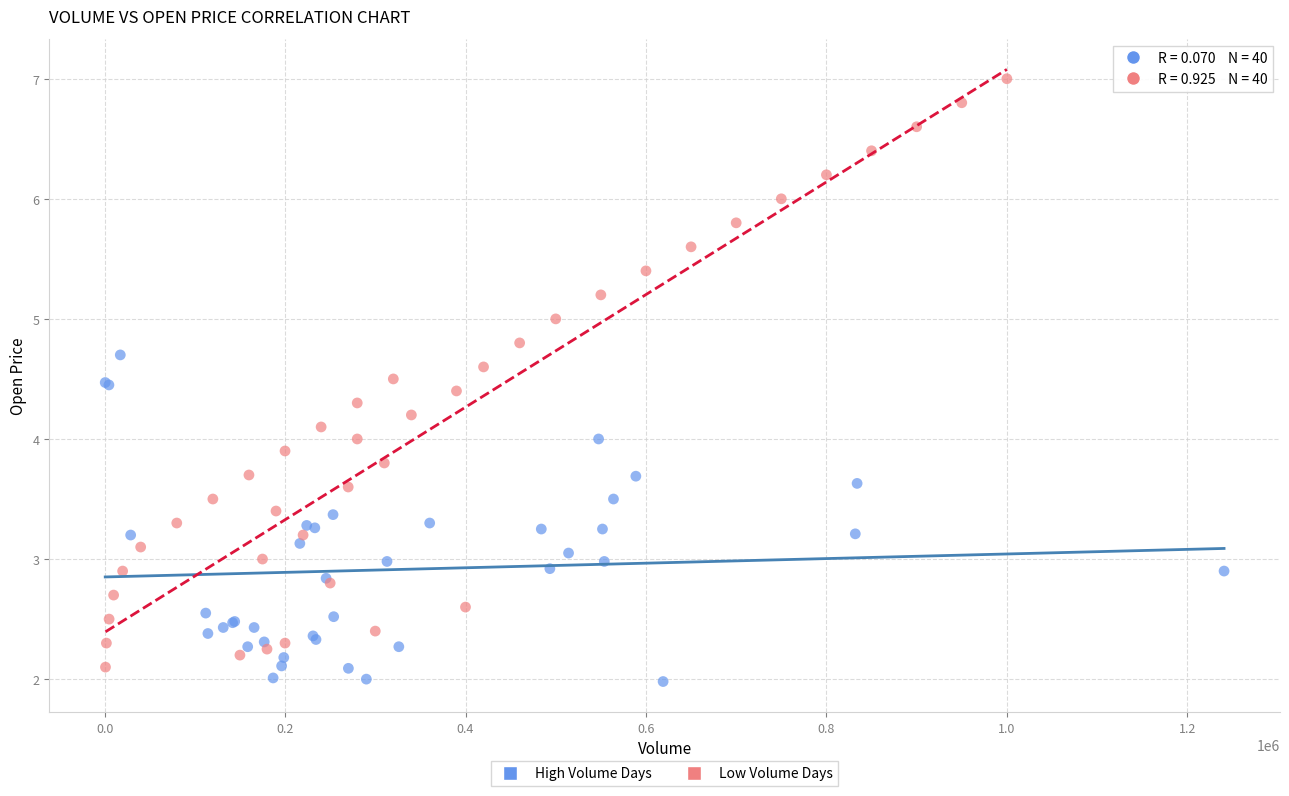

Which series has the widest spread of Y values?

Low Volume Days